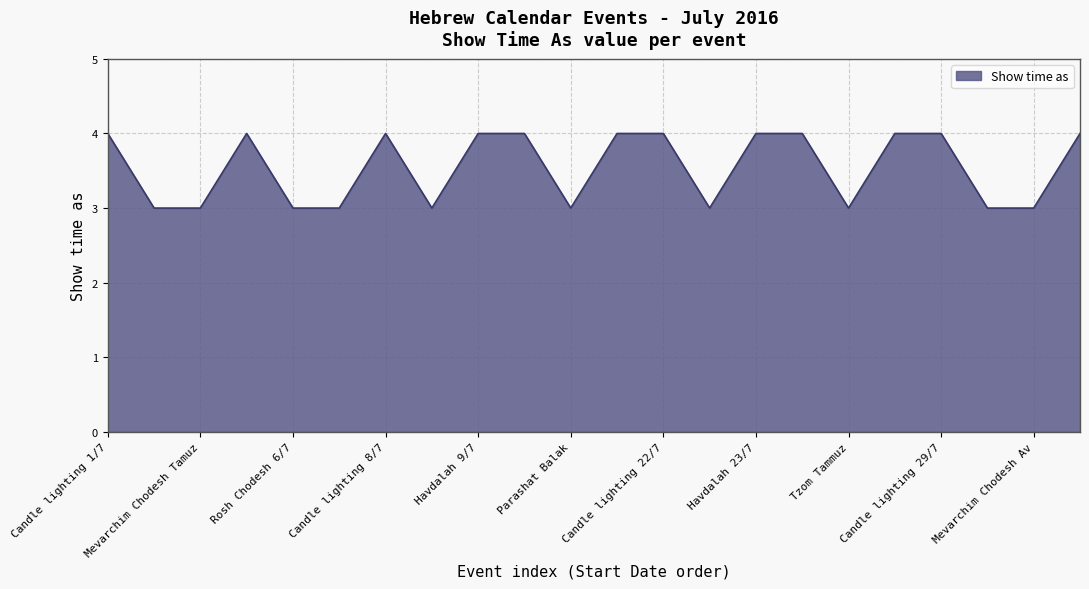

What is the minimum value shown in the chart?

3